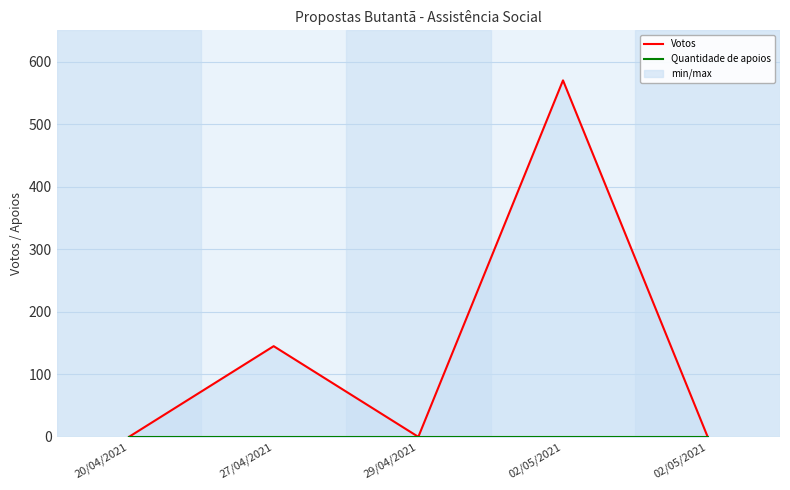

How many series are shown in this chart?

2